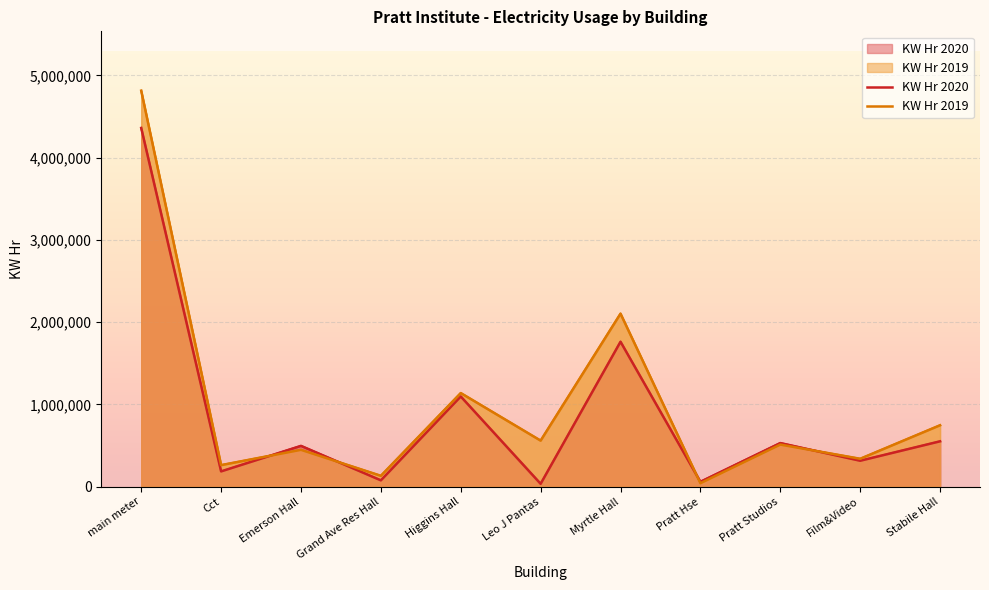

Reading left to right, transcribe all the data shown in this chart.

KW Hr 2020: main meter=4361880	Cct=185840	Emerson Hall=496000	Grand Ave Res Hall=76950	Higgins Hall=1096800	Leo J Pantas=34720	Myrtle Hall=1762400	Pratt Hse=59436	Pratt Studios=530400	Film&Video=315200	Stabile Hall=551600
KW Hr 2019: main meter=4814440	Cct=262000	Emerson Hall=448320	Grand Ave Res Hall=132047	Higgins Hall=1138400	Leo J Pantas=560000	Myrtle Hall=2104000	Pratt Hse=42264	Pratt Studios=512000	Film&Video=339200	Stabile Hall=746800